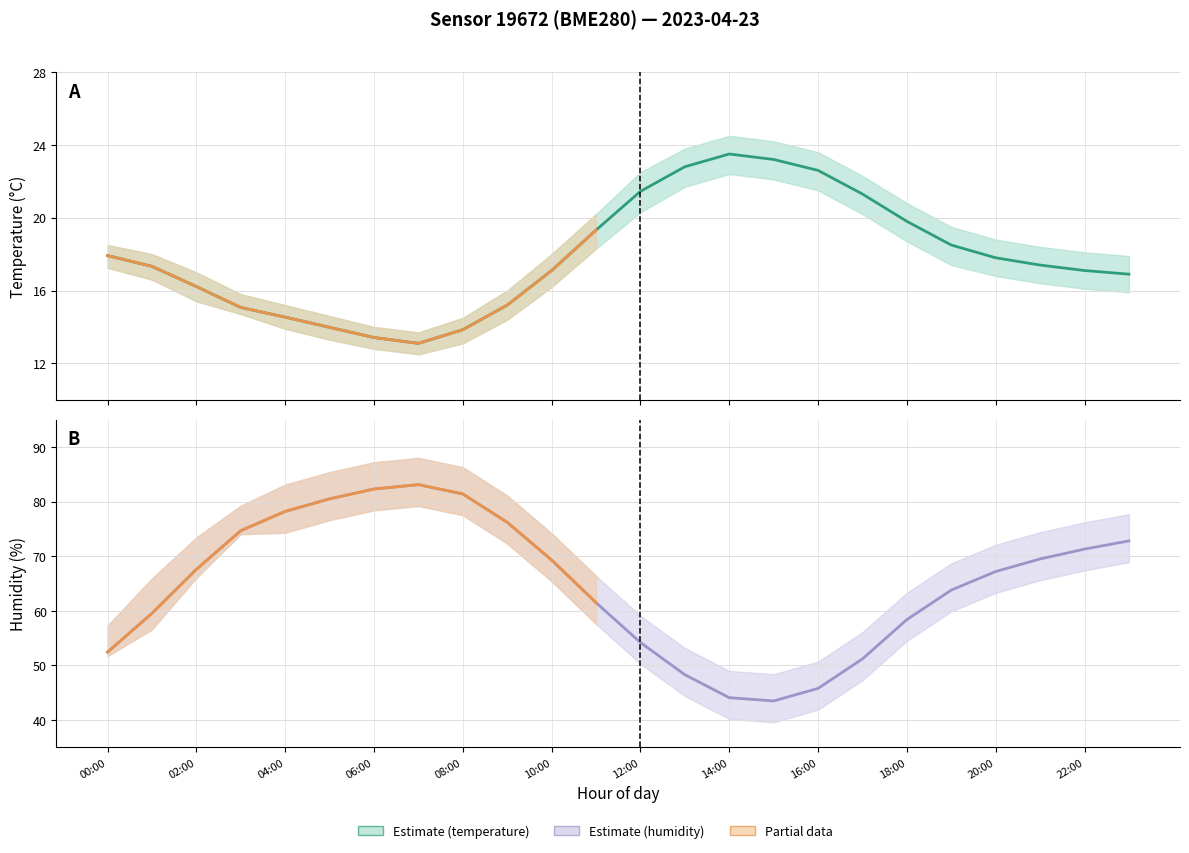

At which category does temperature reach its first local peak?

14:00